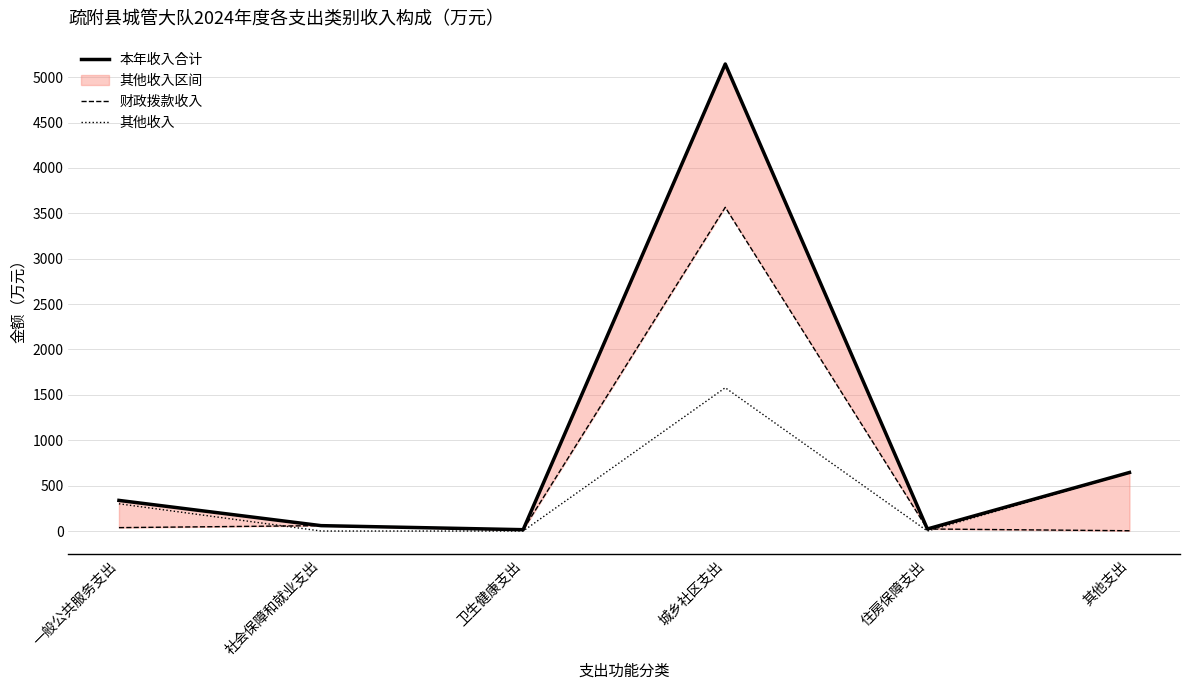

What is the difference between the maximum and second lowest values in the 财政拨款收入 series?

3551.5